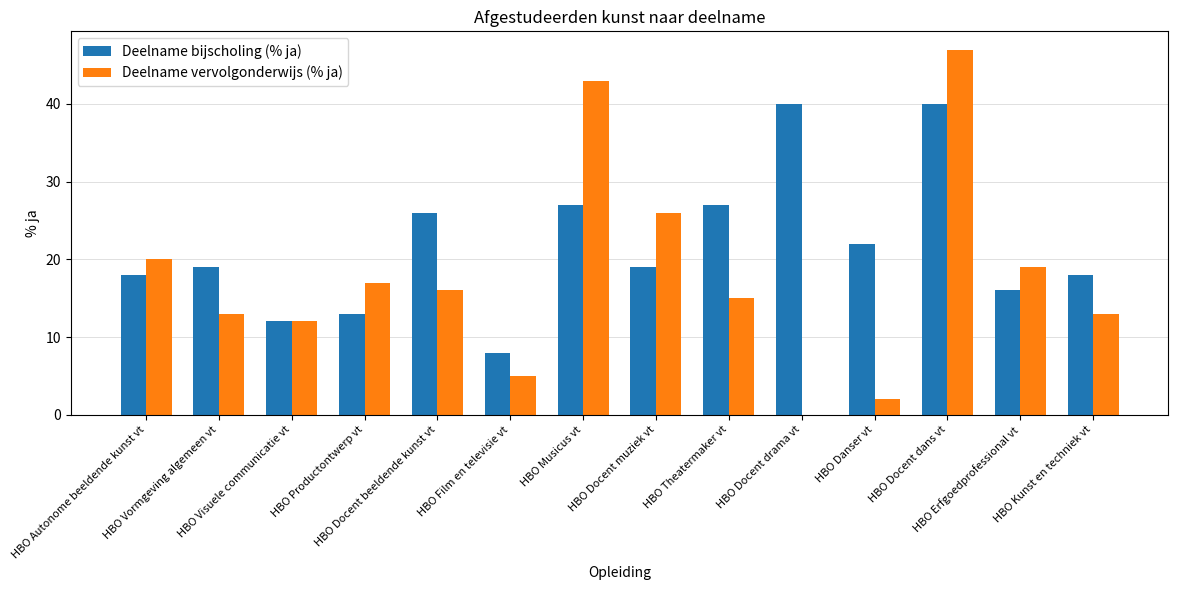

What is the total value across all series at HBO Vormgeving algemeen vt?

32